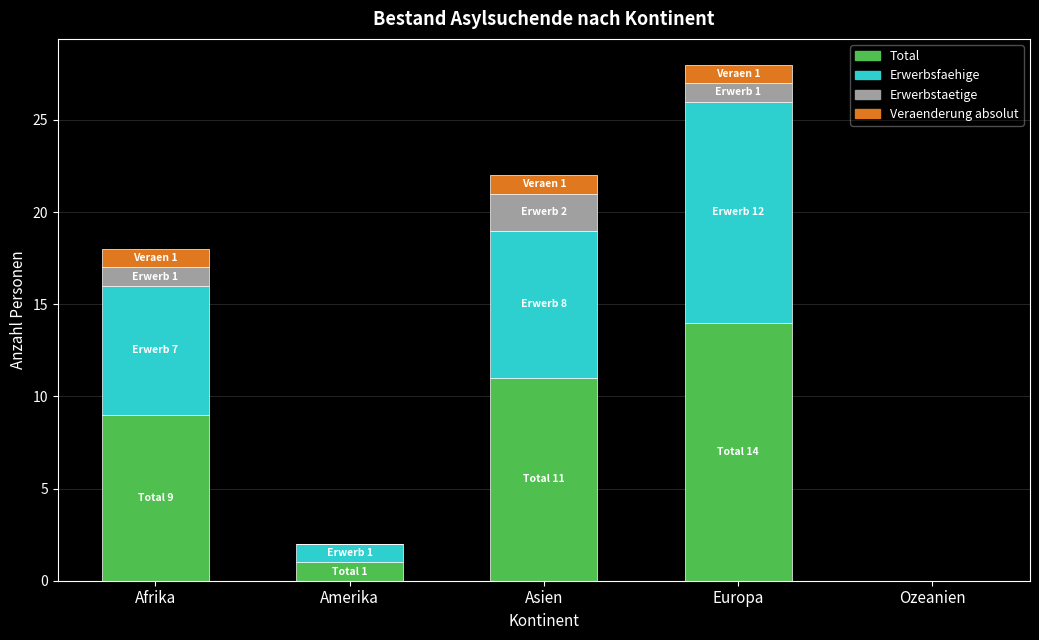

At which category is the sum across all series the highest?

Europa